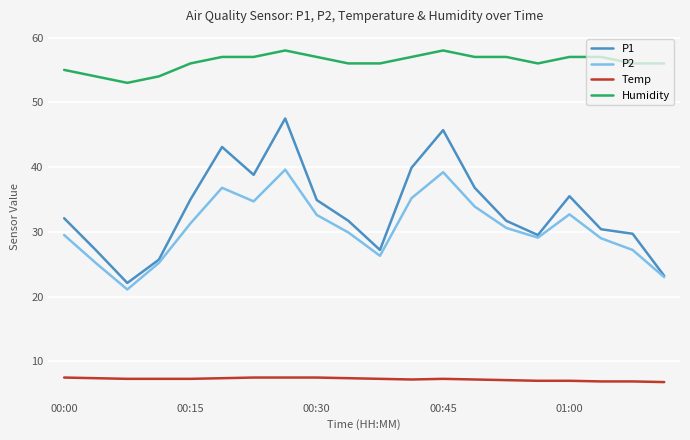

True or false: Temp and Humidity cross at least once.

False